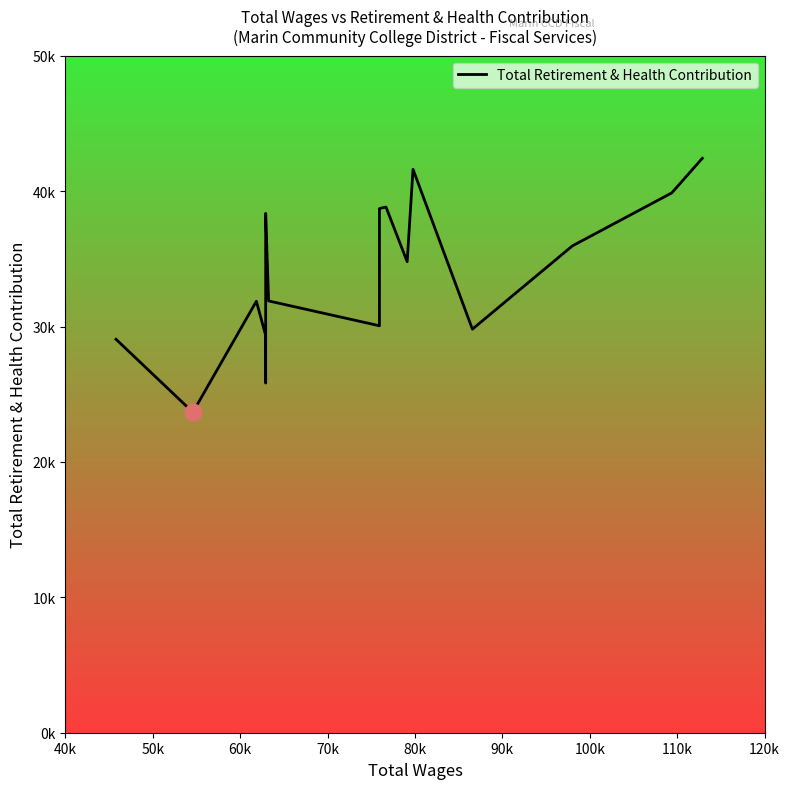

Does the chart have visible grid lines?

No